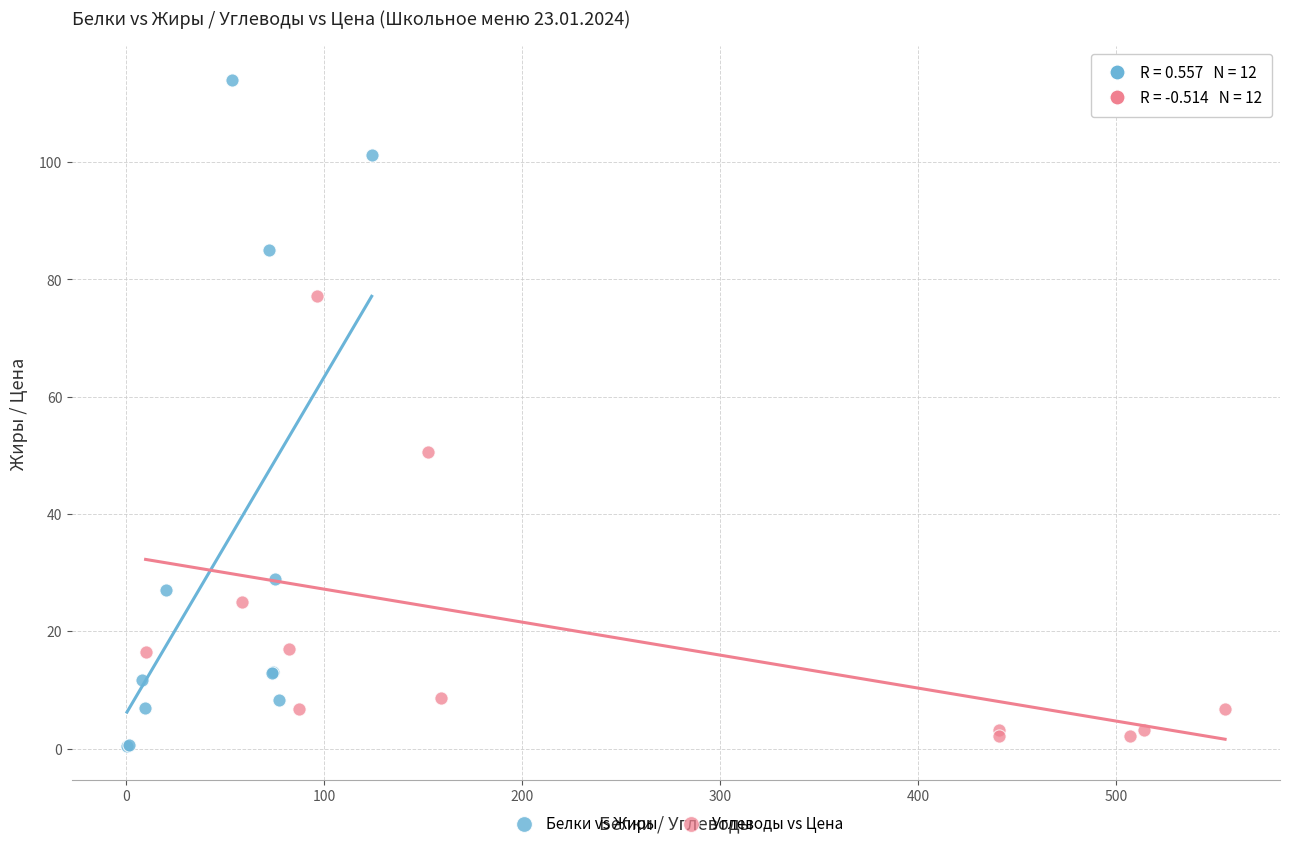

Which series has the largest Y range (max minus min)?

Белки vs Жиры